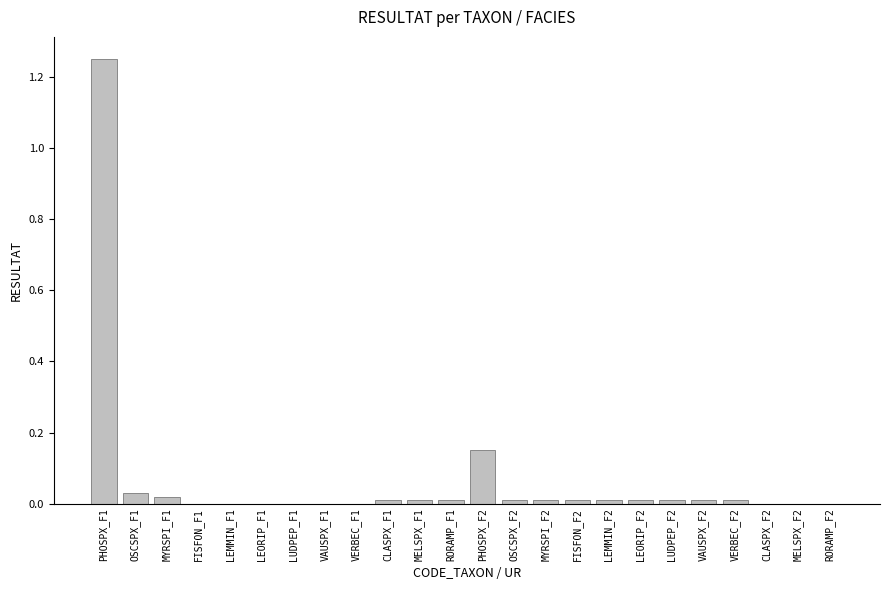

The value at CLASPX_F2 is 0.0. True or false?

True